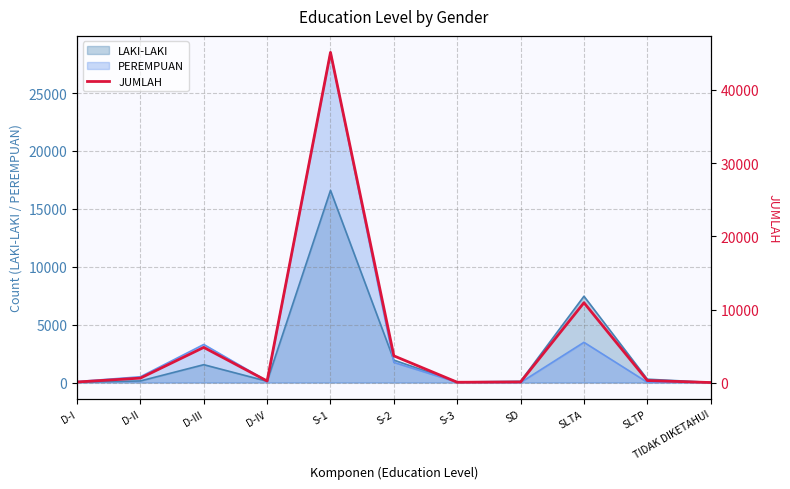

What is the ratio of the value at D-II to the value at S-3?

8.8